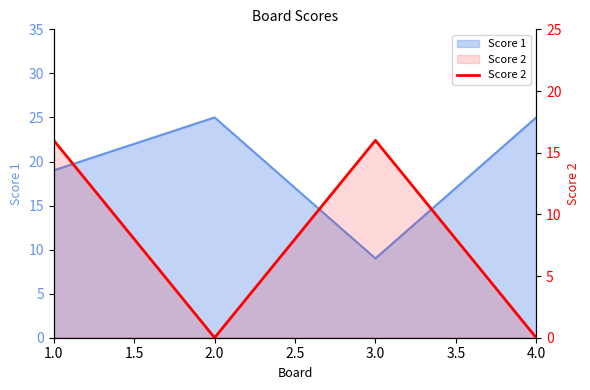

How many values are between 0 and 16?

4